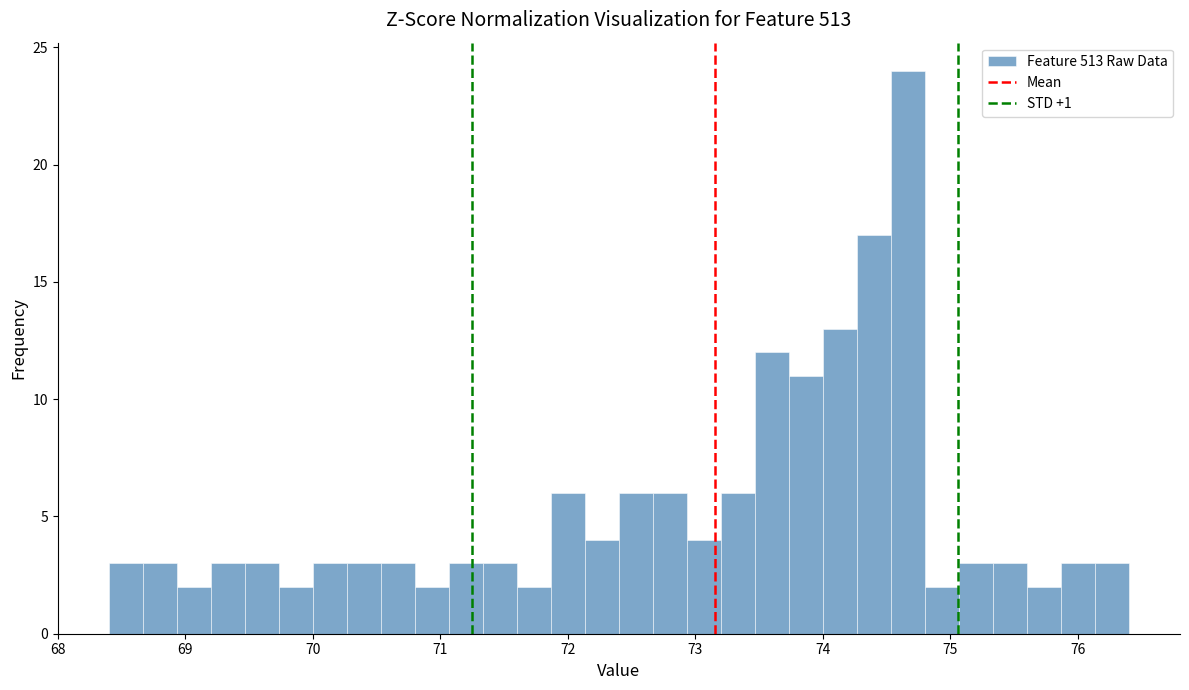

Read against the x-axis, roughly where is the centre of the tallest bar?

74.7